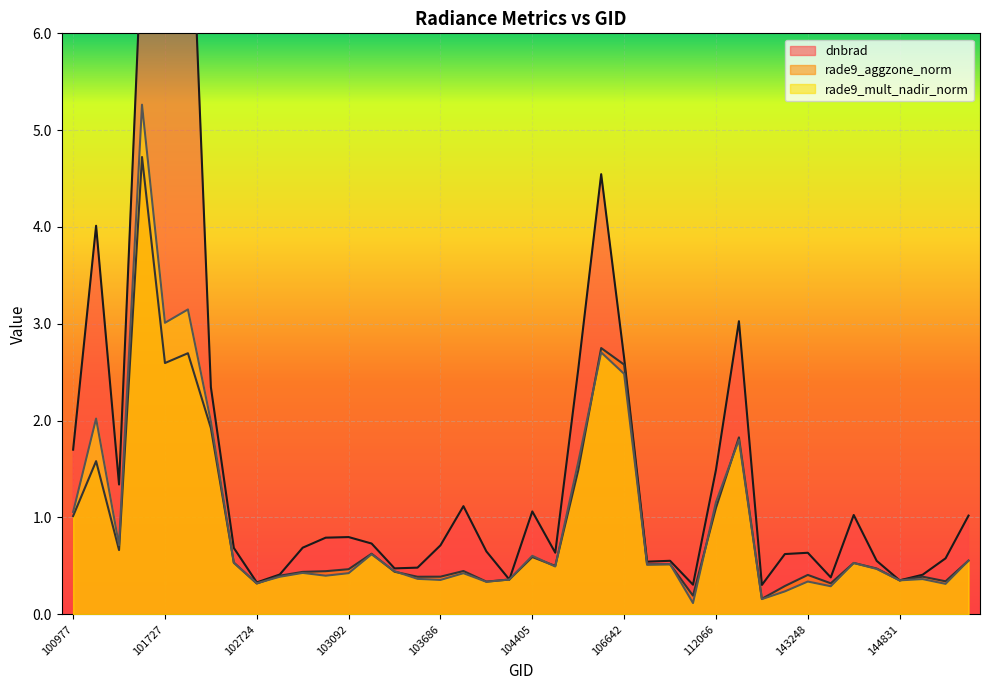

What is the value of the dnbrad point at the 5th from the left?

6.0